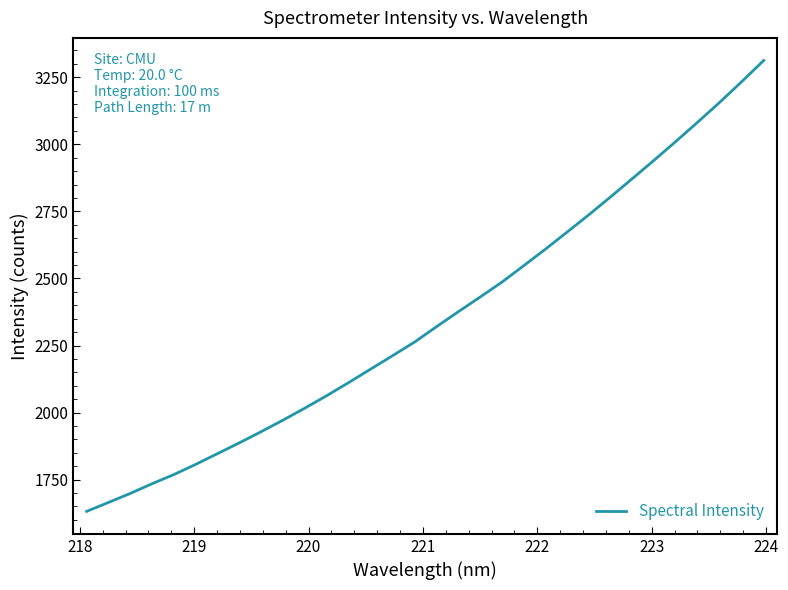

Does the chart display data point markers on the line(s)?

No